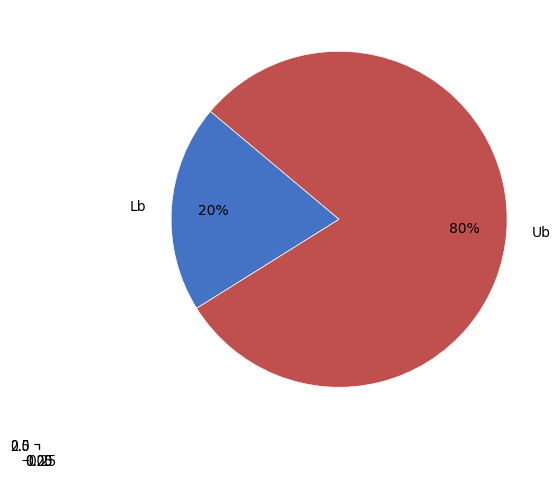

To the nearest percent, what is the average slice percentage?

50%